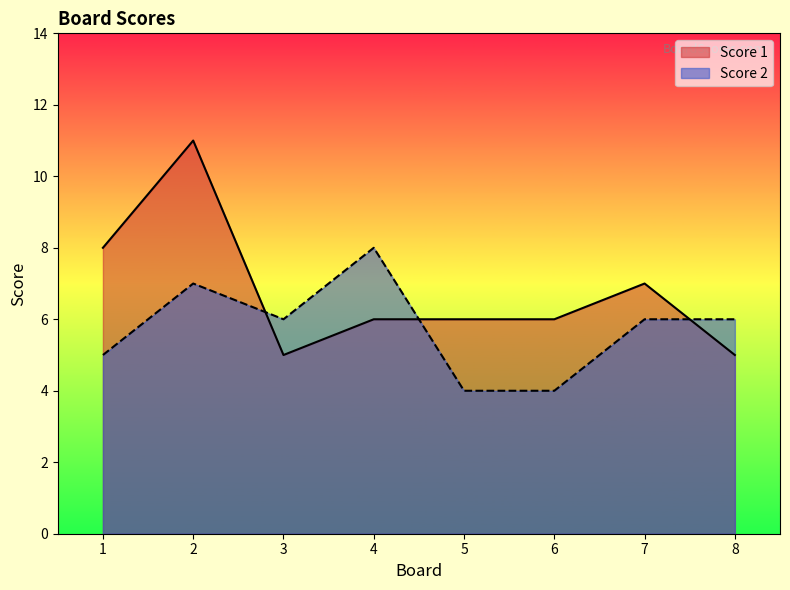

At which label does Score 2 reach its peak?

4